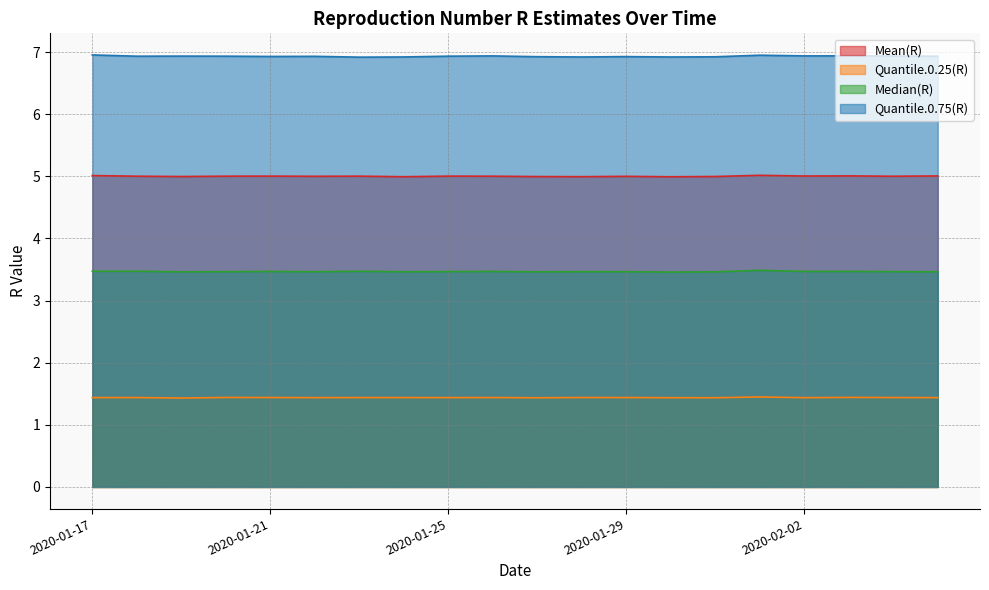

At which label does Mean(R) first exceed 5?

2020-01-17